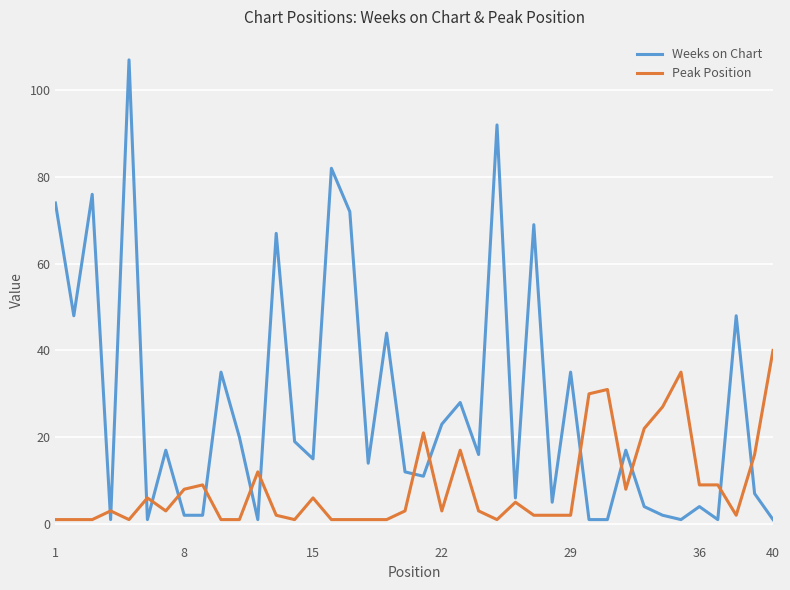

Which series has the largest total across all categories?

Weeks on Chart